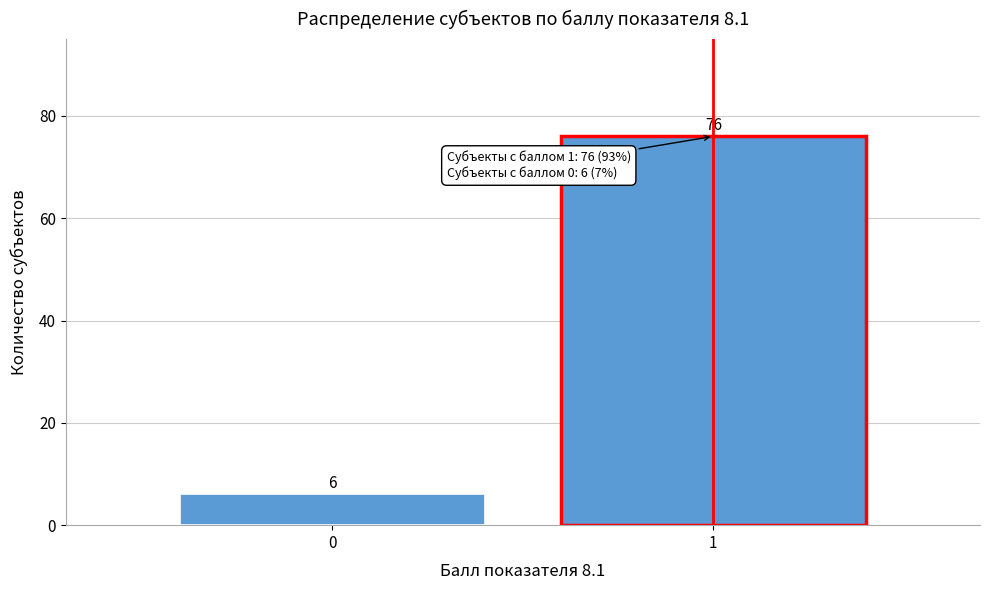

Reading left to right, what are all the values shown in this chart?

0=6	1=76